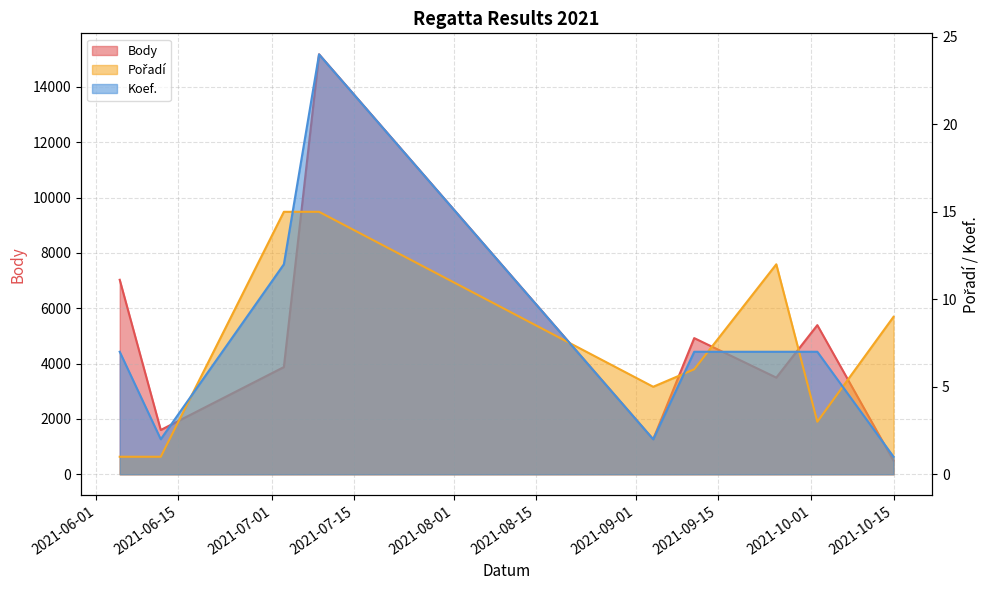

Does the chart have visible grid lines?

Yes